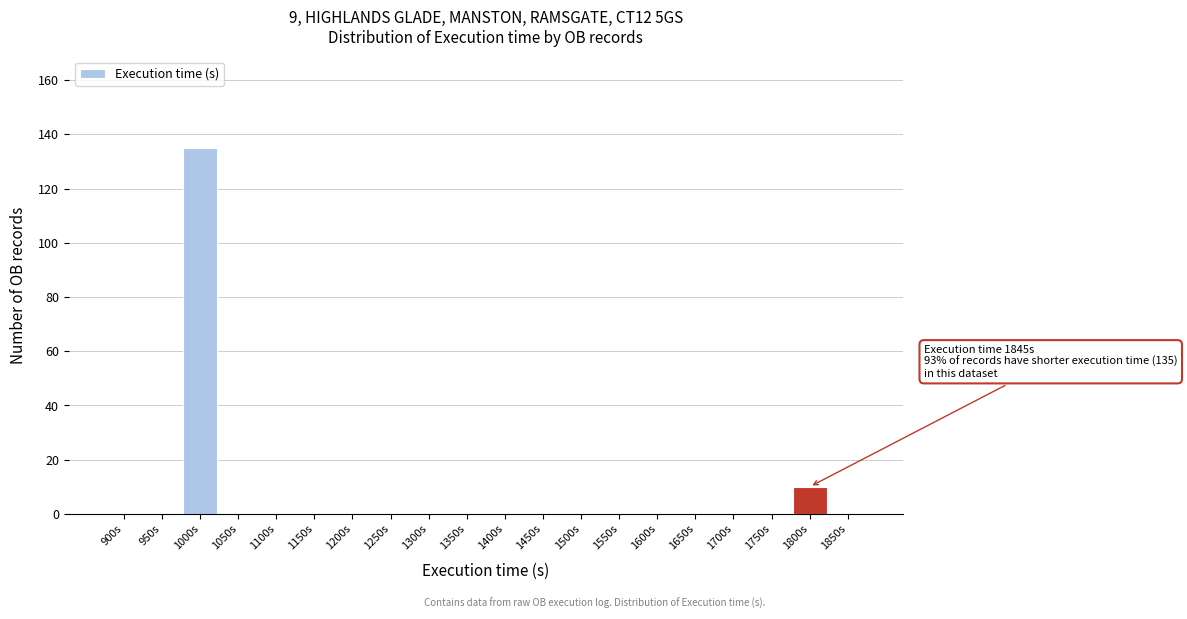

Reading left to right, list all the values displayed in this chart.

900s=0	950s=0	1000s=135	1050s=0	1100s=0	1150s=0	1200s=0	1250s=0	1300s=0	1350s=0	1400s=0	1450s=0	1500s=0	1550s=0	1600s=0	1650s=0	1700s=0	1750s=0	1800s=10	1850s=0